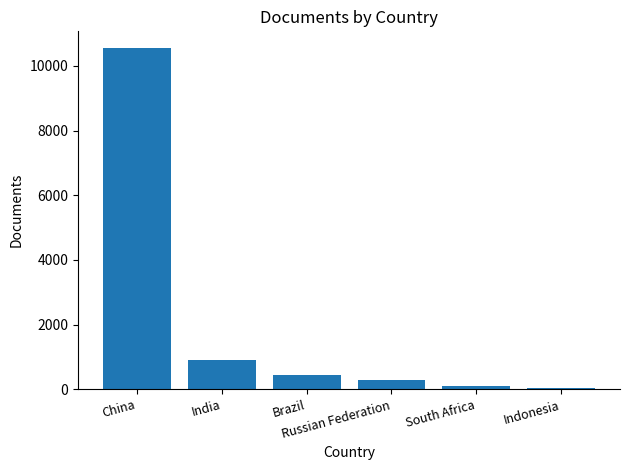

How many bars are there in total?

6